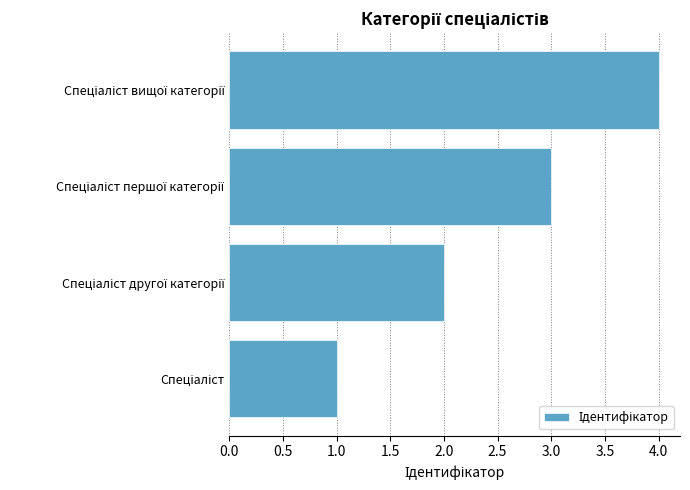

What is the sum of all values?

10